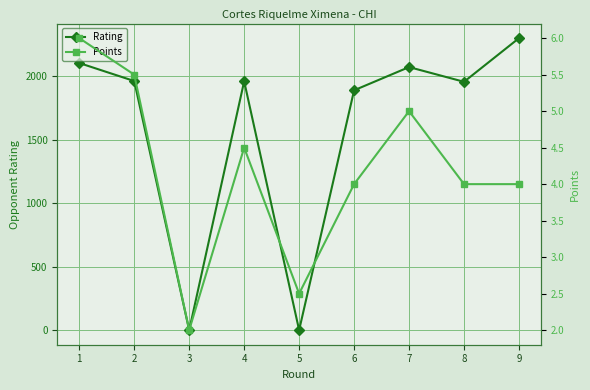

Reading left to right, extract all data points from this chart.

Rating: 2105.0	1963.0	0.0	1961.0	0.0	1890.0	2073.0	1957.0	2301.0
Points: 6.0	5.5	2.0	4.5	2.5	4.0	5.0	4.0	4.0